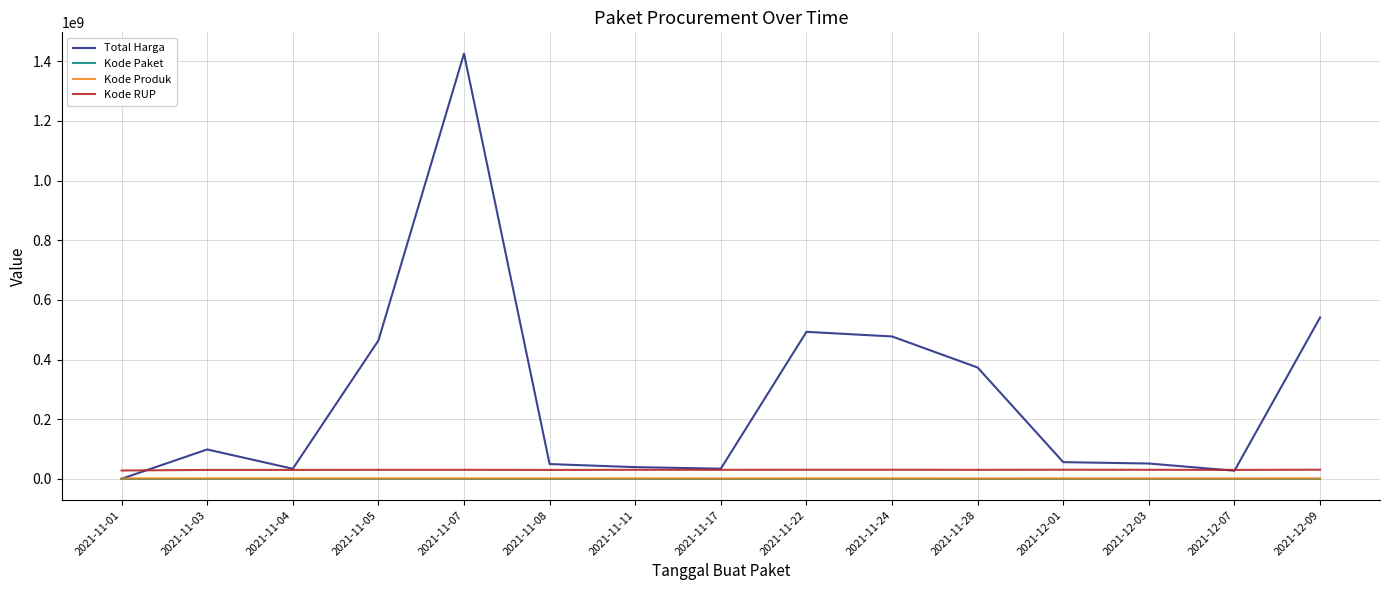

What is the difference between the second highest and minimum values in the Total Harga series?

540737400